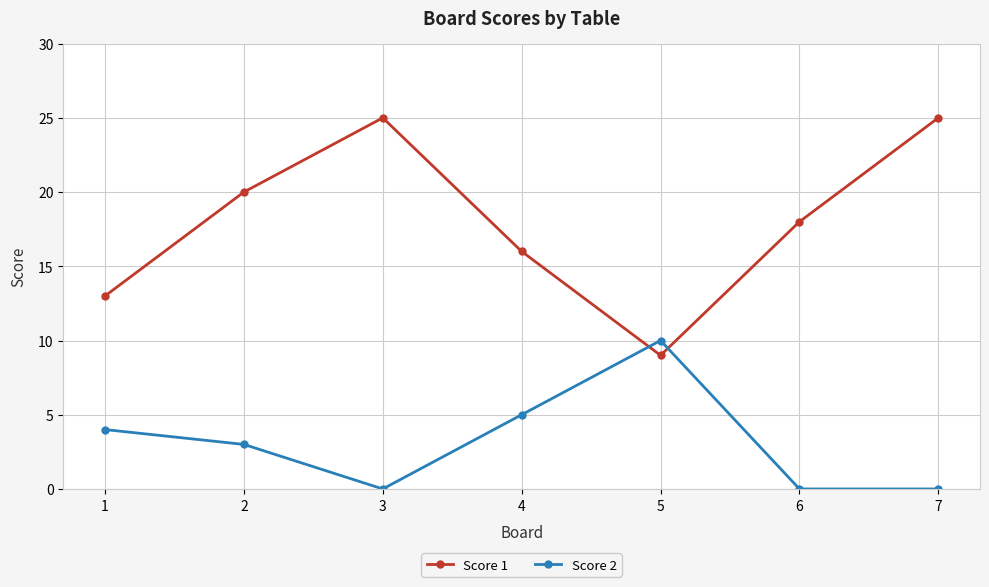

Is the value of Score 2 at 1 greater than the value of Score 1 at 2?

No